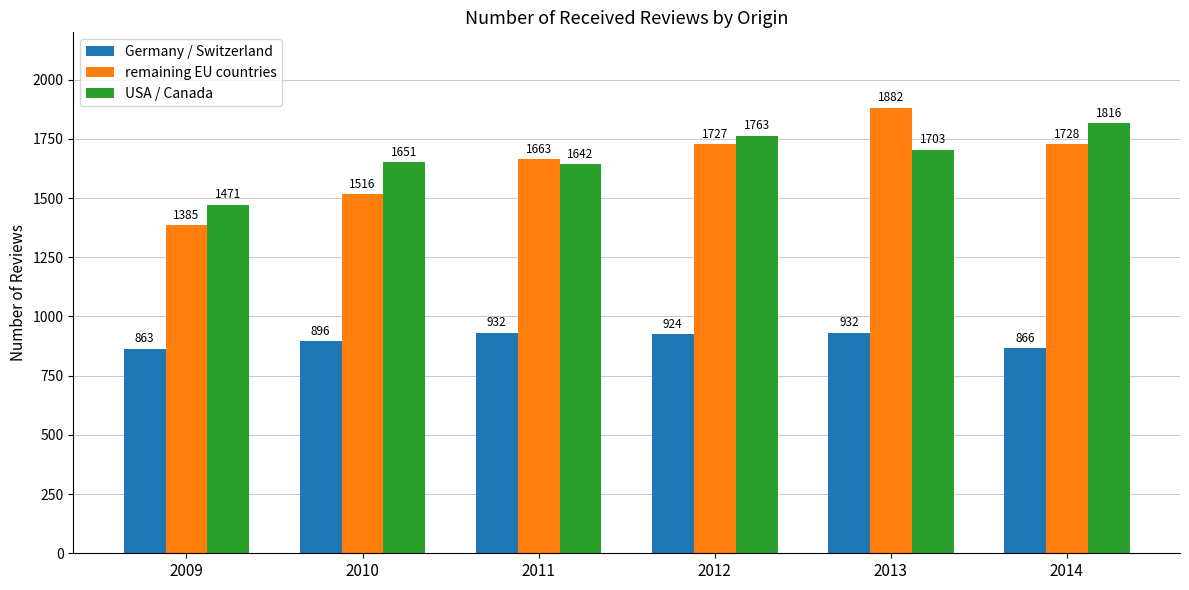

Reading left to right, list all the values displayed in this chart.

Germany / Switzerland: 863	896	932	924	932	866
remaining EU countries: 1385	1516	1663	1727	1882	1728
USA / Canada: 1471	1651	1642	1763	1703	1816